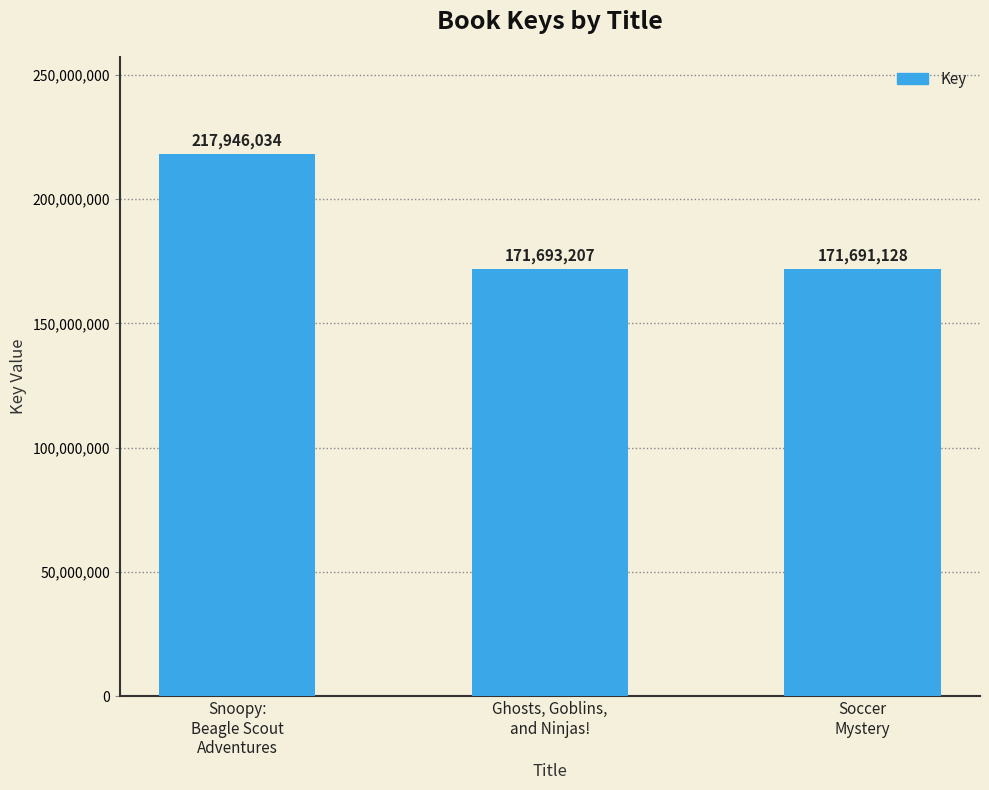

Rank the categories by value from highest to lowest.

Snoopy:
Beagle Scout
Adventures, Ghosts, Goblins,
and Ninjas!, Soccer
Mystery